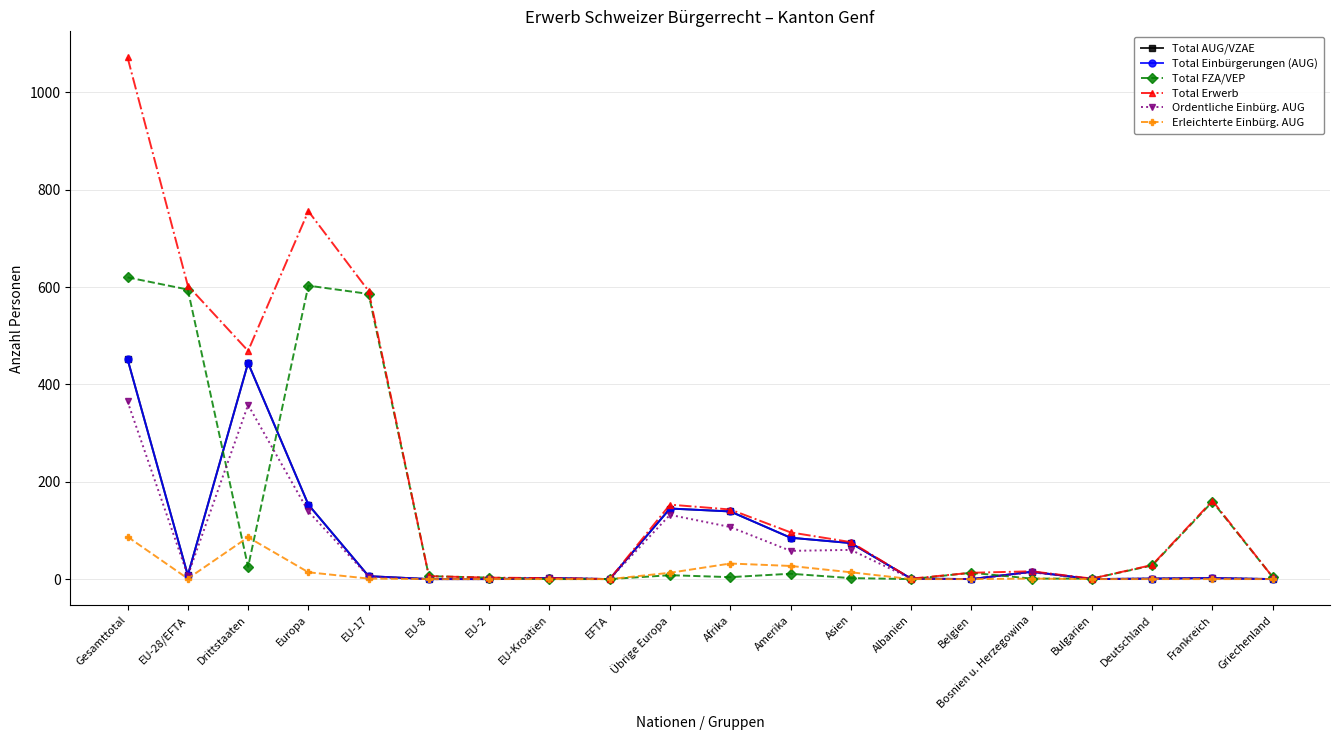

Count the number of categories in the chart.

20